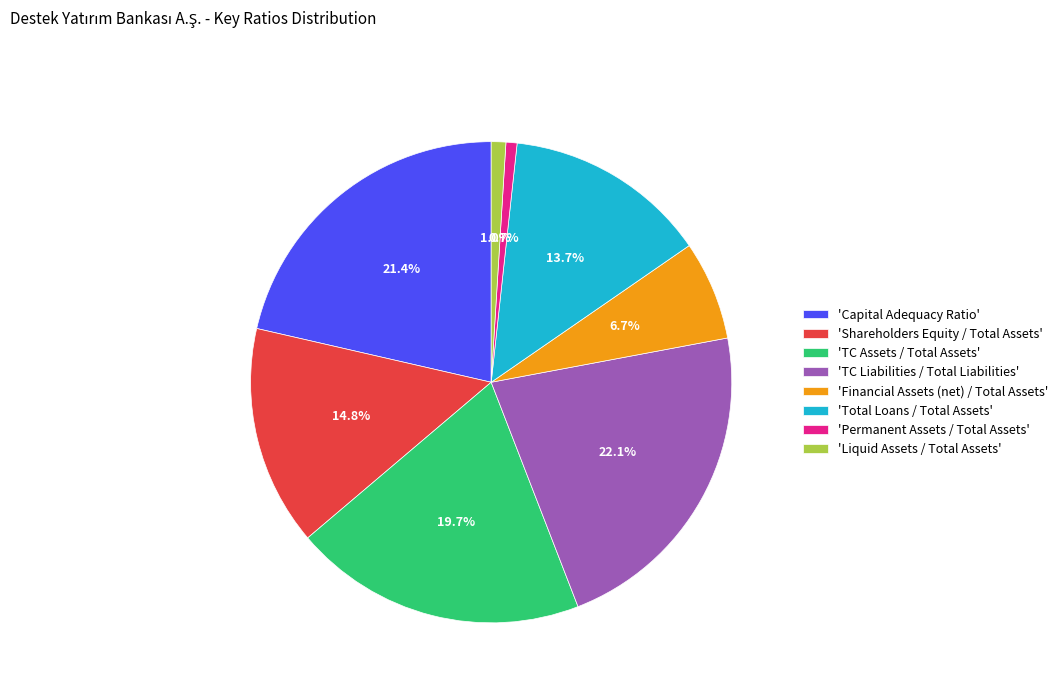

Count the number of slices in the pie.

8